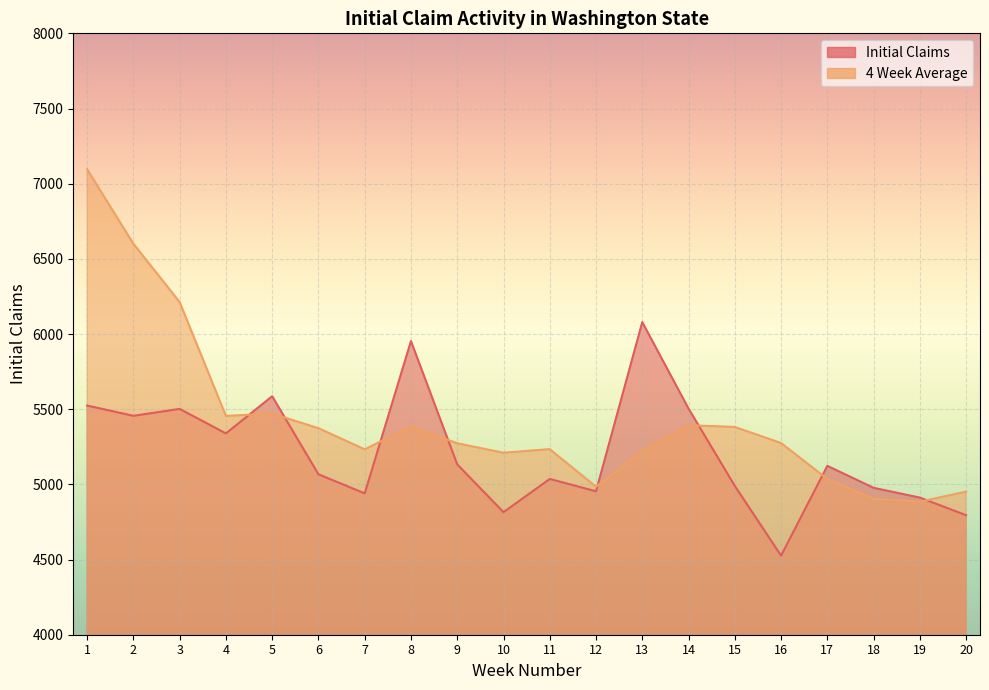

Which series has the widest spread of values?

4 Week Average